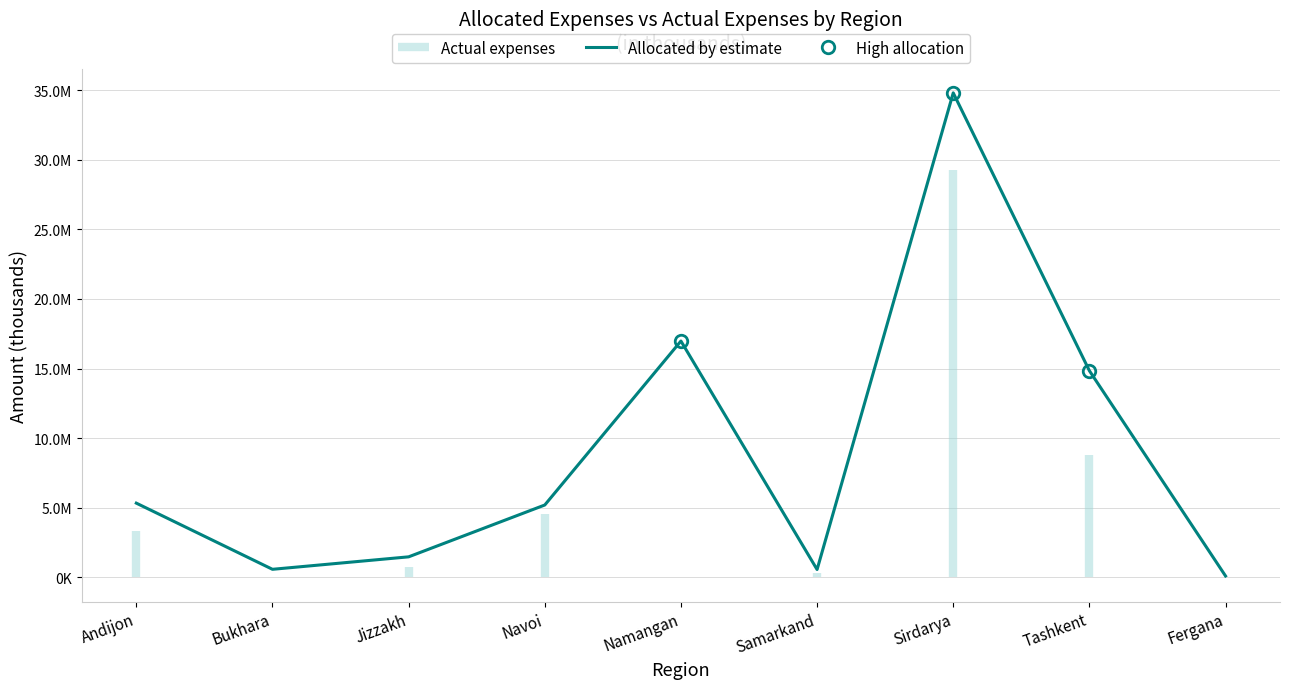

Is it true that the value at Sirdarya is 34803422.3?

True